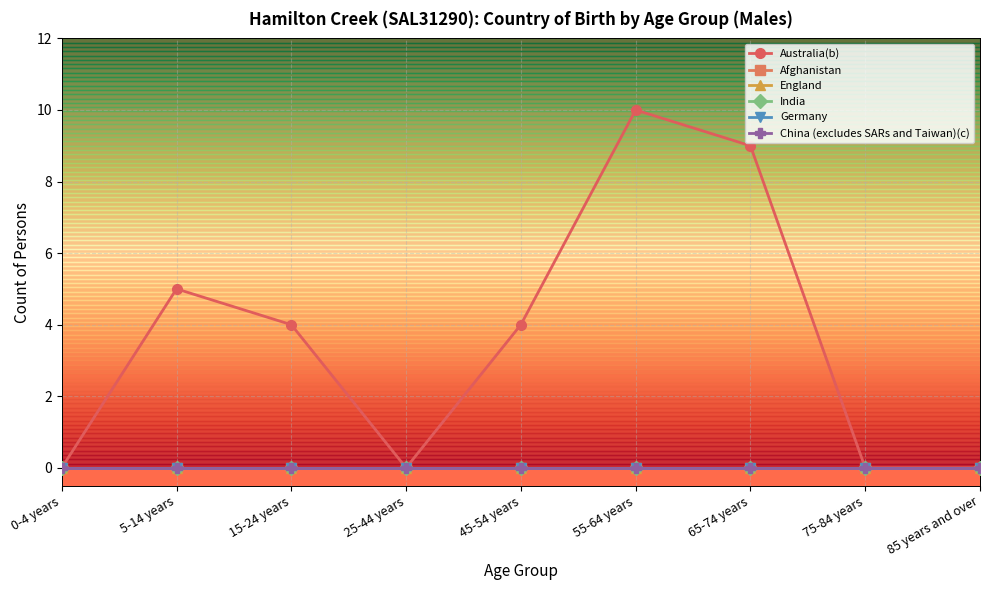

What is the difference between the second highest and second lowest values in the Australia(b) series?

9